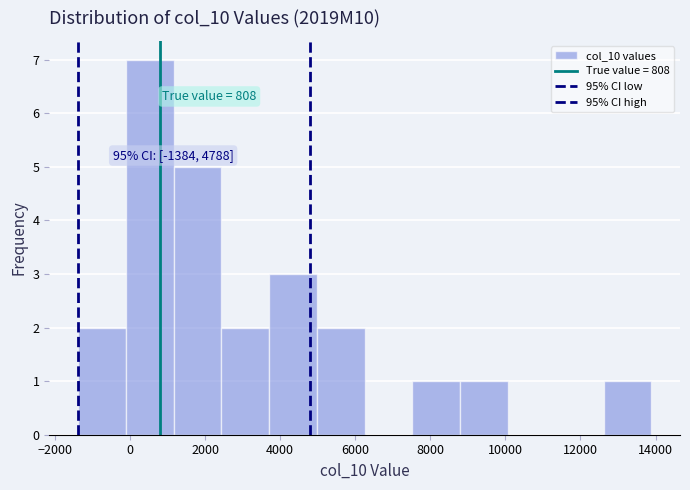

Over which range of the x-axis is the bar tallest?

-200 to 1200